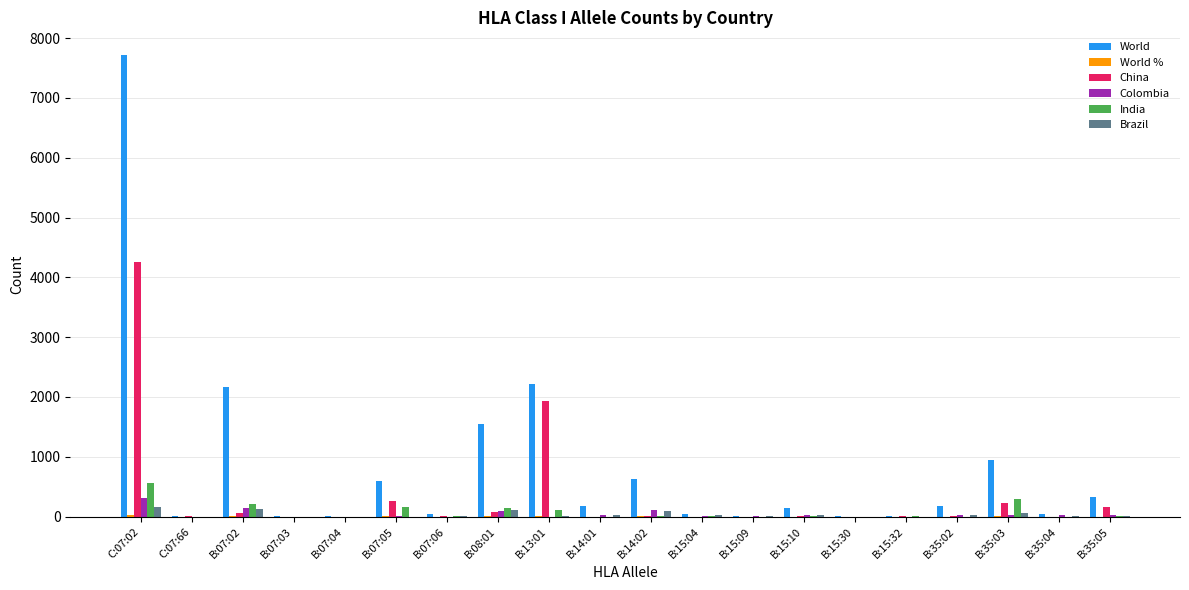

At which category is the sum across all series the highest?

C:07:02